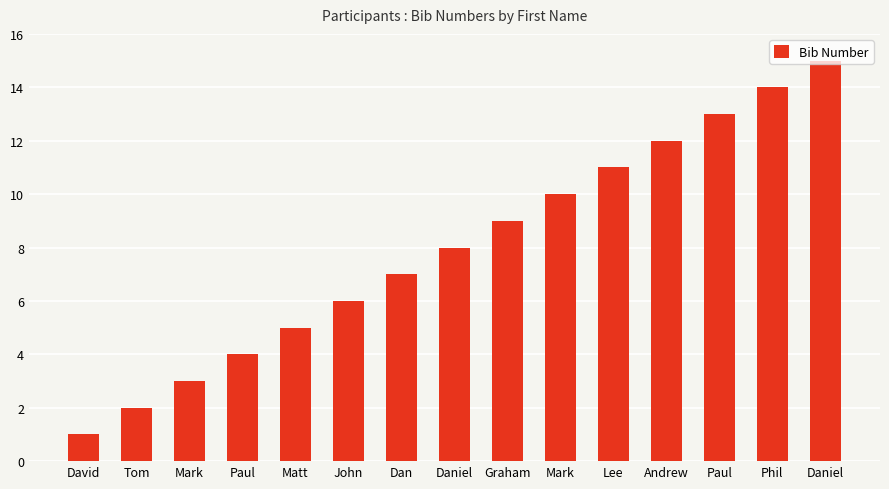

How many data points does each series have?

15